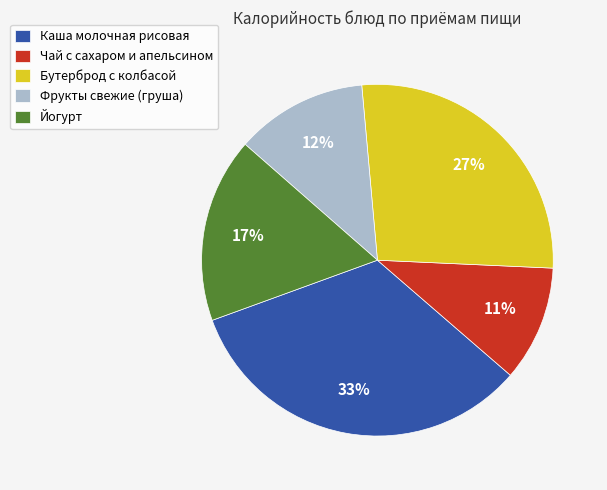

What percentage is the Чай с сахаром и апельсином slice, to the nearest percent?

11%